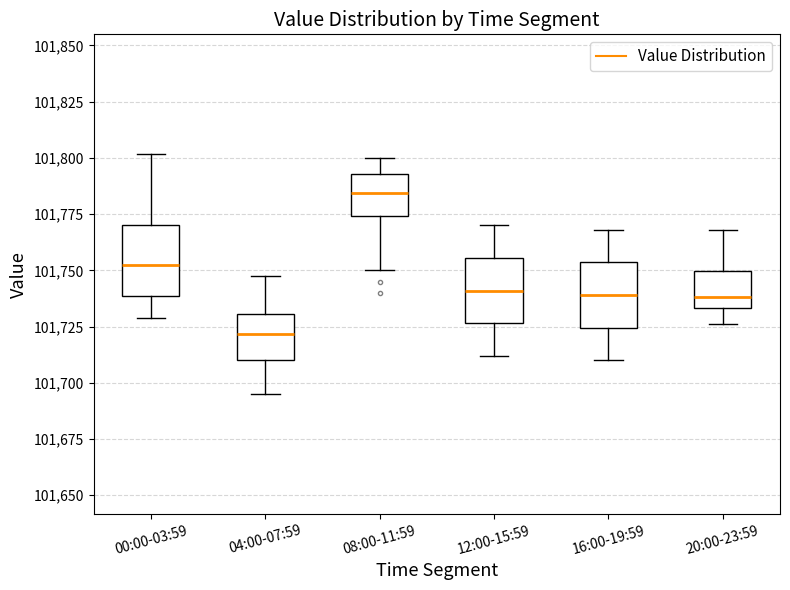

Reading left to right, transcribe this box plot: for each box, give where its median line is, the range the box spans, and where its two whiskers end, as read against the y-axis. The values are not printed on the chart, so give them approximately, as read against the axis.

00:00-03:59: median 101750, box 101740 to 101770, whiskers 101730 to 101800
04:00-07:59: median 101720, box 101710 to 101730, whiskers 101695 to 101745
08:00-11:59: median 101785, box 101775 to 101795, whiskers 101750 to 101800
12:00-15:59: median 101740, box 101725 to 101755, whiskers 101710 to 101770
16:00-19:59: median 101740, box 101725 to 101755, whiskers 101710 to 101770
20:00-23:59: median 101740, box 101735 to 101750, whiskers 101725 to 101770